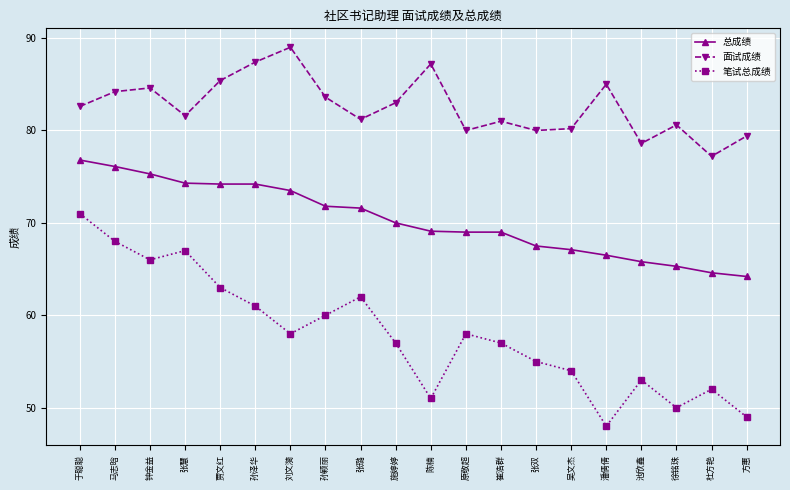

List the series in order of their peak value, highest first.

面试成绩, 总成绩, 笔试总成绩